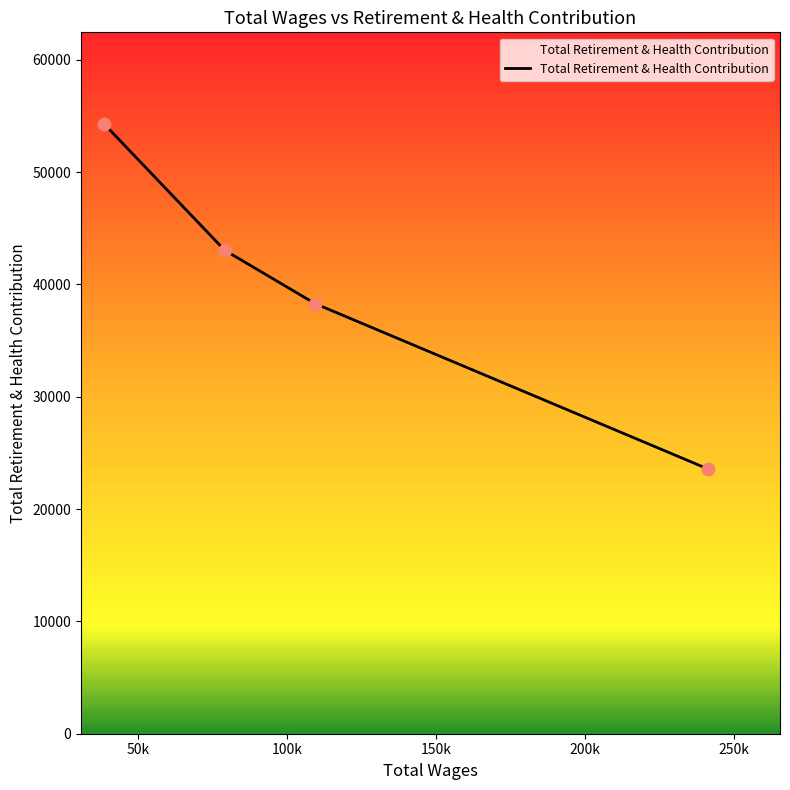

True or false: there are more than 2 points higher than both neighbors.

False